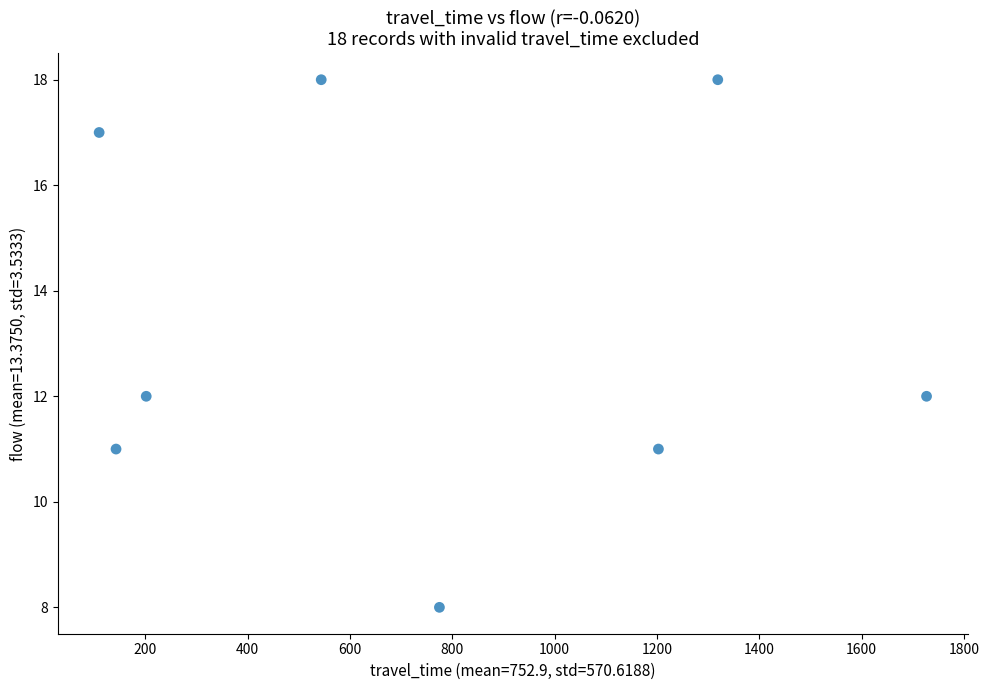

What is the range of X values (max minus min)?

1617